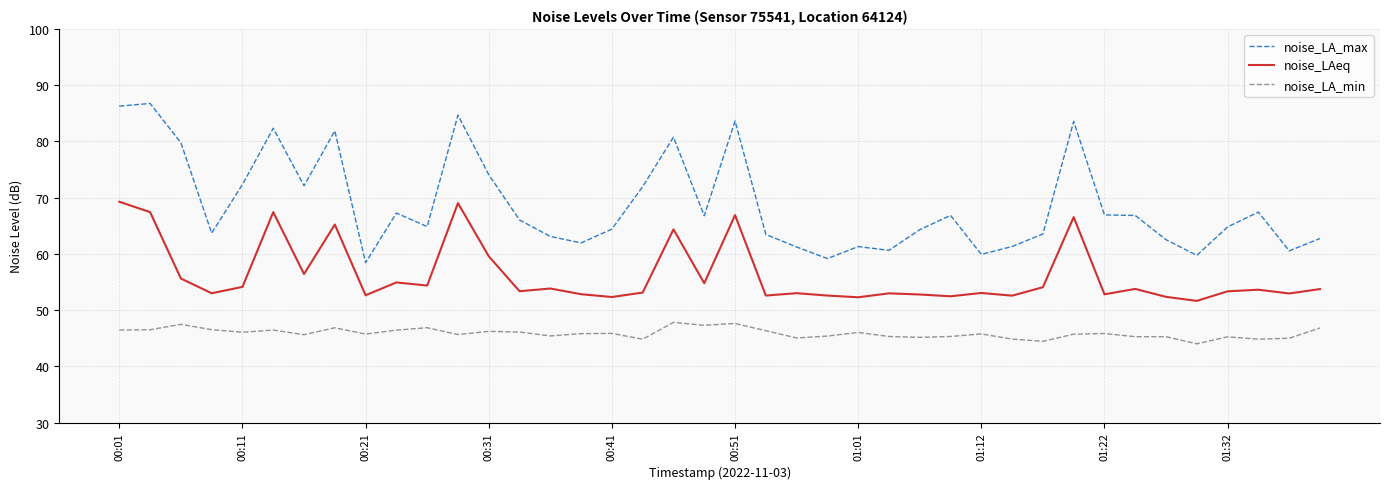

Which series has the largest total across all categories?

noise_LA_max